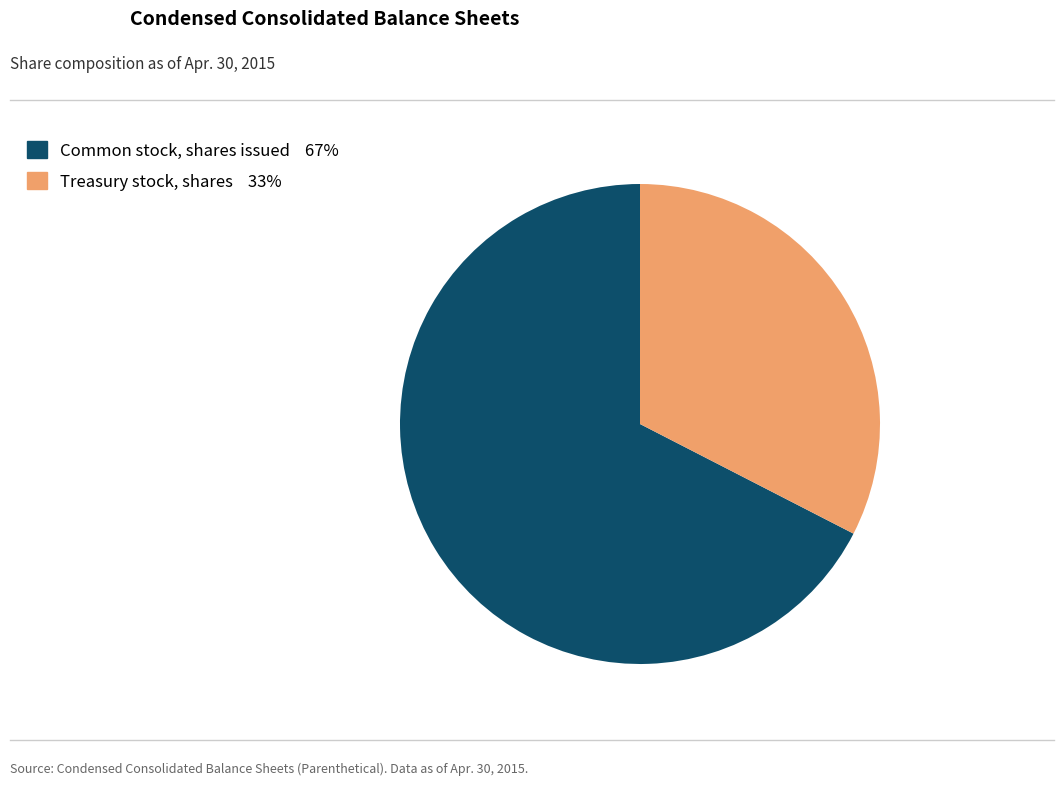

Is it true that Treasury stock, shares is 25% of the pie?

False